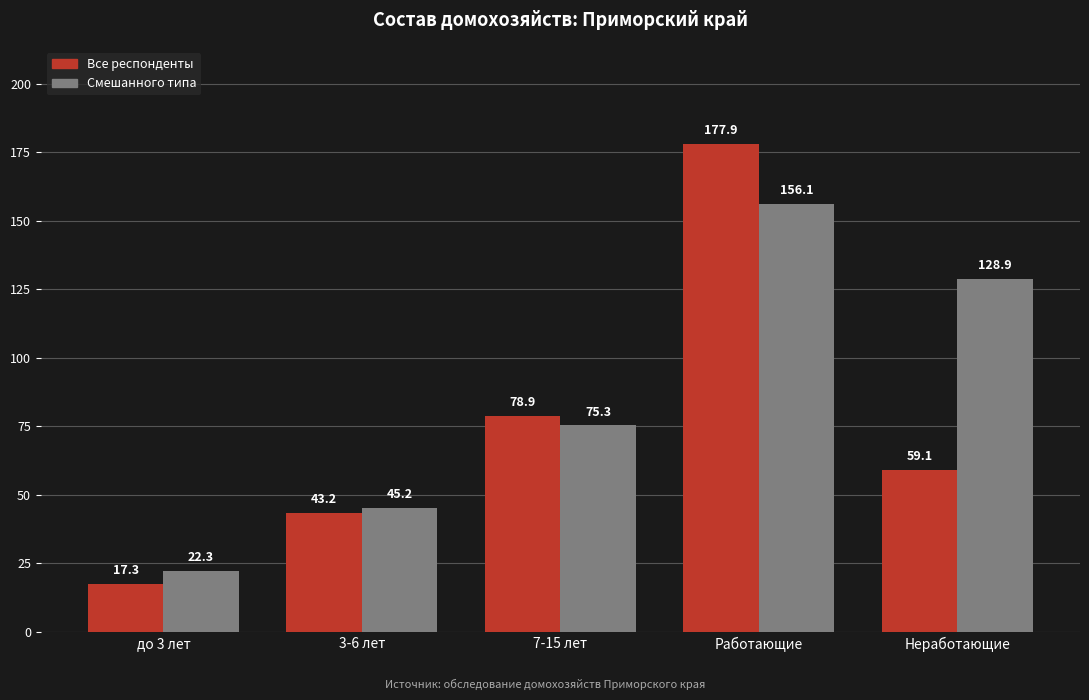

What is the value of the Все респонденты bar at the 3rd from the left?

78.9